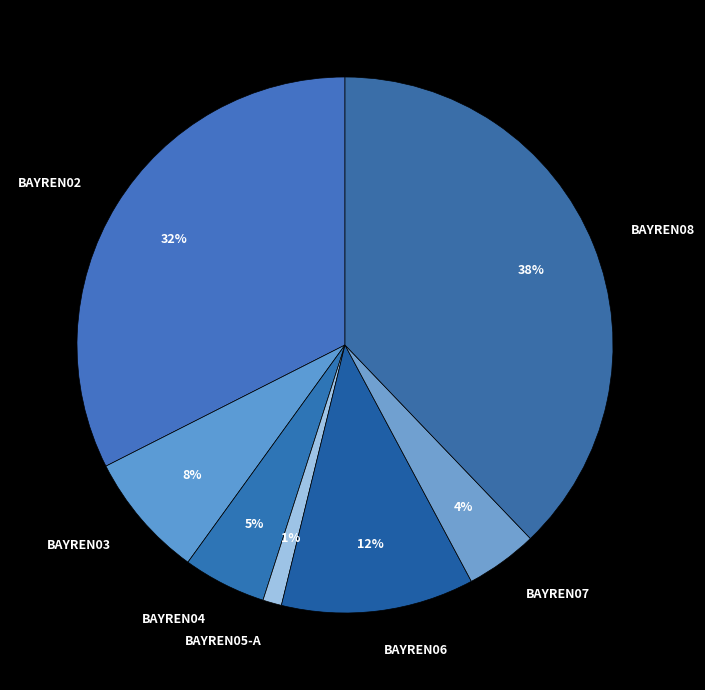

To the nearest percent, what is the average slice percentage?

14%